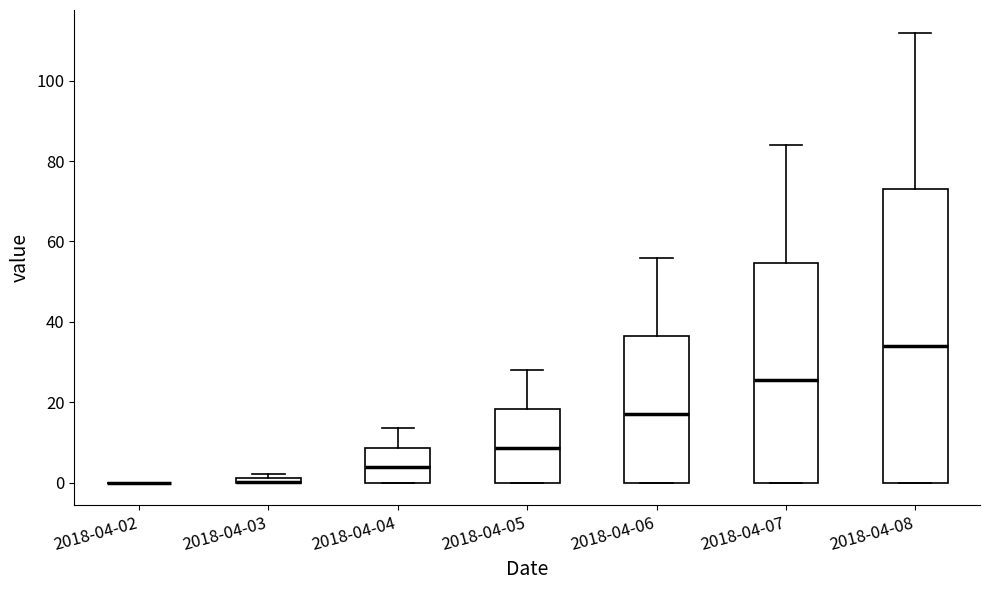

Comparing the boxes themselves (not the whiskers), which one is the tallest?

2018-04-08